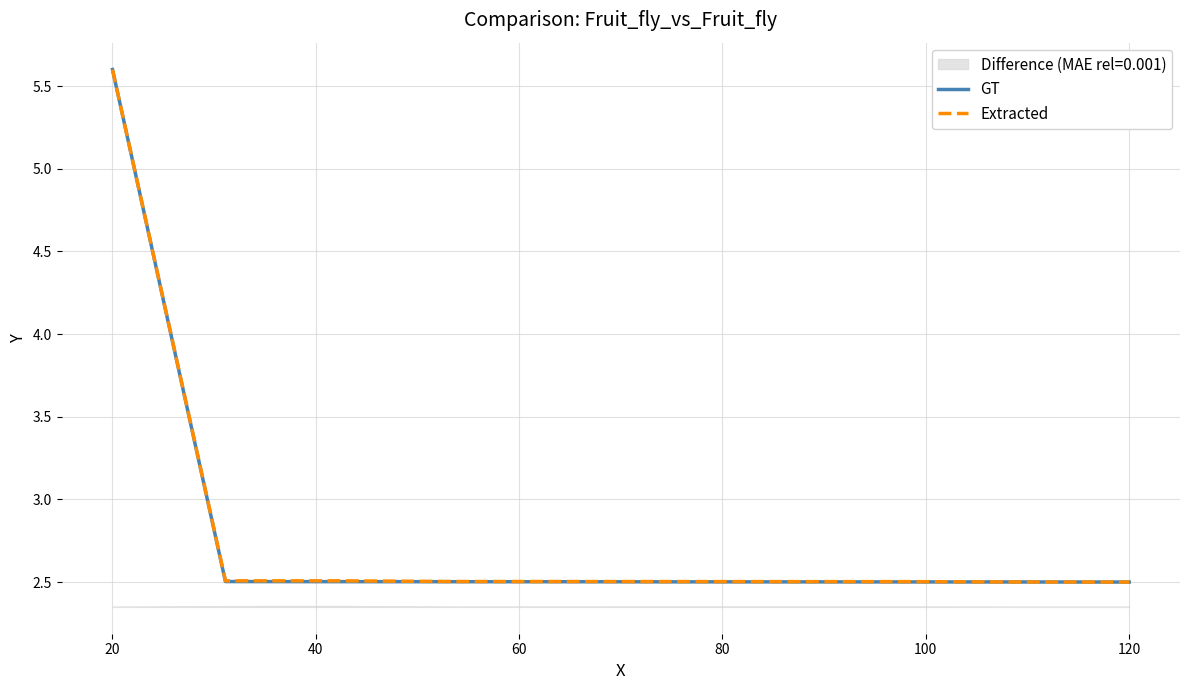

What is the sum of all GT values?

28.1